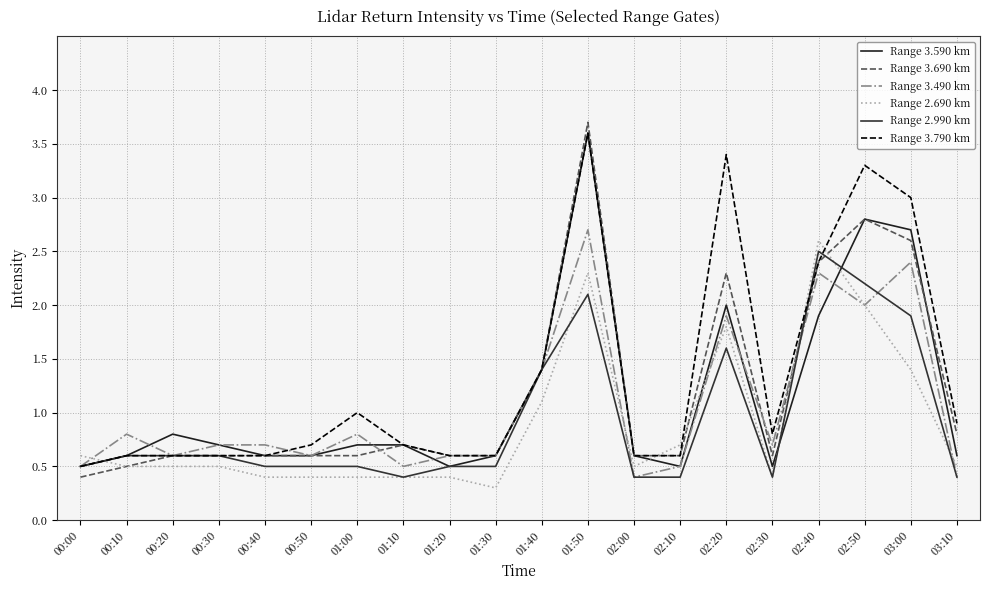

Reading left to right, what are all the values shown in this chart?

Range 3.590 km: 0.5	0.6	0.8	0.7	0.6	0.6	0.7	0.7	0.5	0.6	1.4	3.6	0.6	0.5	2.0	0.5	1.9	2.8	2.7	0.6
Range 3.690 km: 0.4	0.5	0.6	0.6	0.6	0.6	0.6	0.7	0.6	0.6	1.4	3.7	0.6	0.6	2.3	0.6	2.4	2.8	2.6	0.8
Range 3.490 km: 0.5	0.8	0.6	0.7	0.7	0.6	0.8	0.5	0.6	0.6	1.4	2.7	0.4	0.5	1.9	0.7	2.3	2.0	2.4	0.4
Range 2.690 km: 0.6	0.5	0.5	0.5	0.4	0.4	0.4	0.4	0.4	0.3	1.1	2.3	0.5	0.7	1.8	0.4	2.6	2.0	1.4	0.5
Range 2.990 km: 0.5	0.6	0.6	0.6	0.5	0.5	0.5	0.4	0.5	0.5	1.4	2.1	0.4	0.4	1.6	0.4	2.5	2.2	1.9	0.4
Range 3.790 km: 0.5	0.6	0.6	0.6	0.6	0.7	1.0	0.7	0.6	0.6	1.4	3.6	0.6	0.6	3.4	0.8	2.4	3.3	3.0	0.9